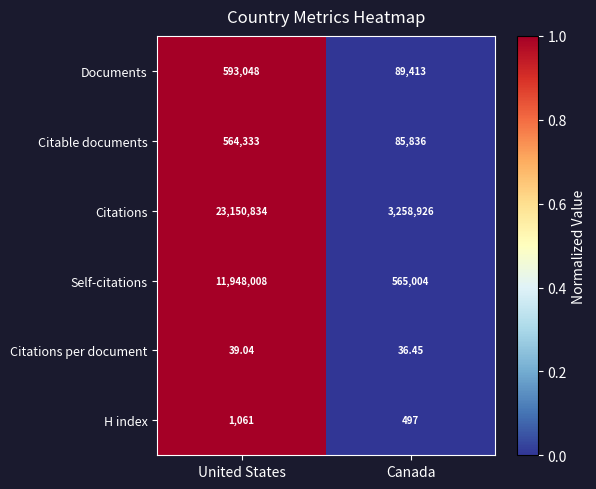

Which category has the highest value across all series?

United States